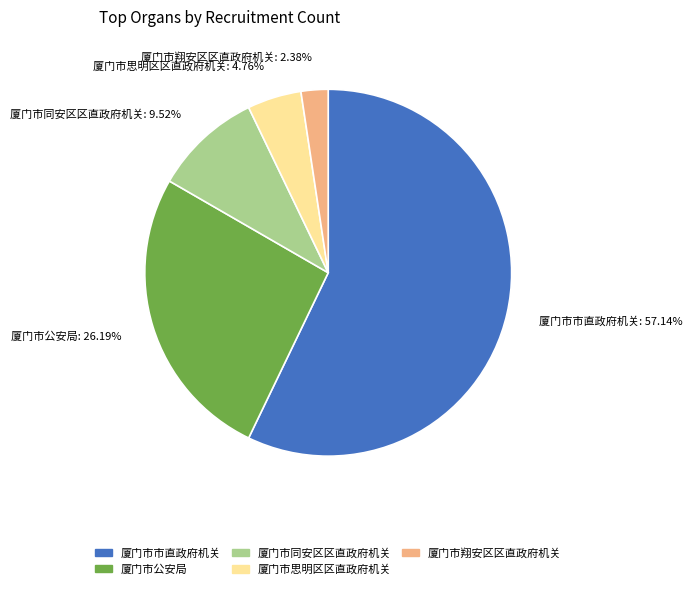

Between 厦门市思明区区直政府机关 and 厦门市同安区区直政府机关, which is larger?

厦门市同安区区直政府机关